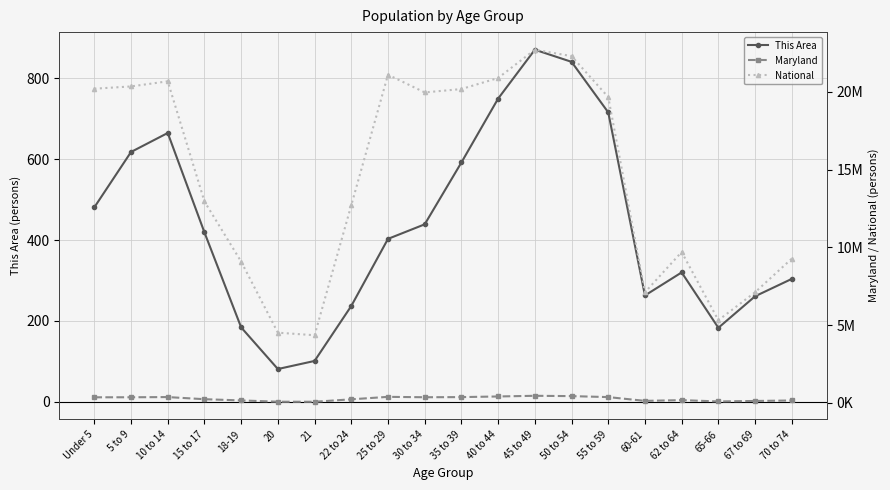

The National series shows 20179642 at 35 to 39. True or false?

True